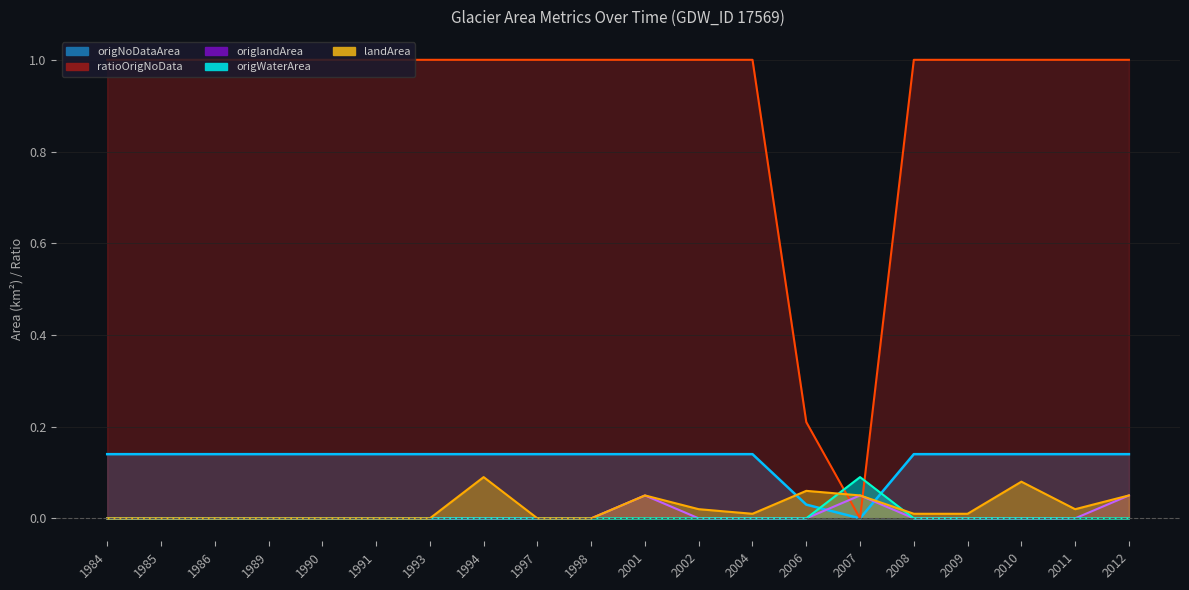

Does the chart have visible grid lines?

Yes